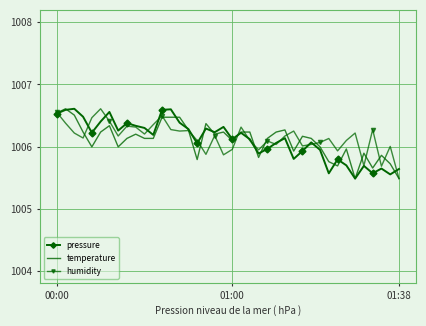

True or false: humidity has more than 2 points higher than both neighbors.

True